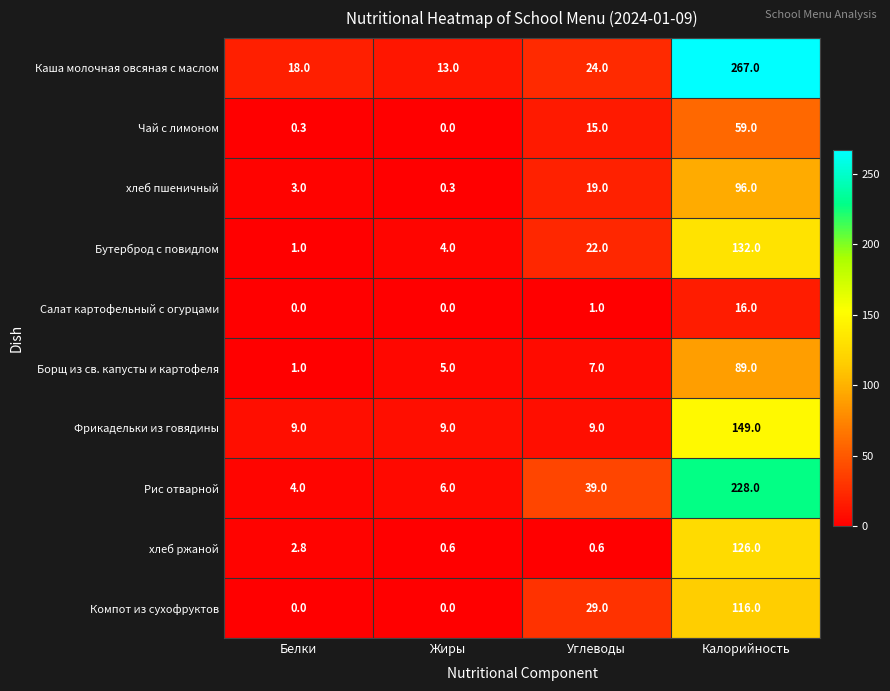

What is the average value of the Каша молочная овсяная с маслом series?

80.5